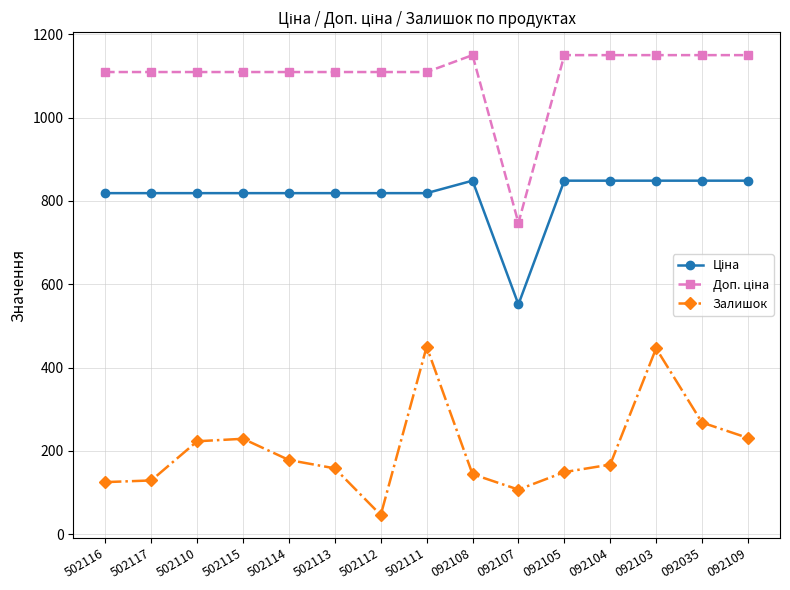

What is the greatest value displayed?

1149.7